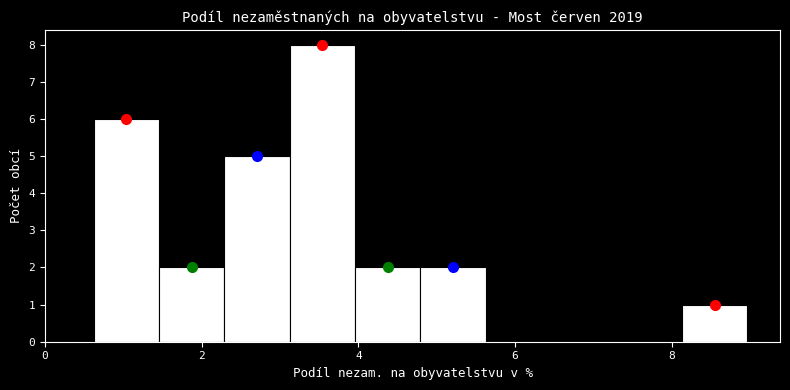

What is the height of the bar covering 1.4 to 2.2 on the x-axis? Neither the bar edges nor the heights are printed on the chart, so give them approximately, as read against the axes.

2